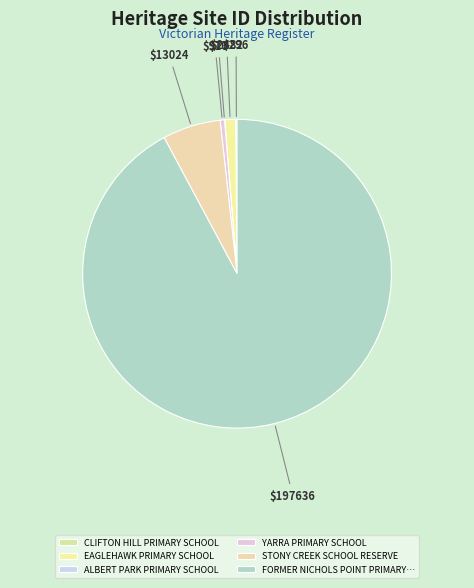

Is there a majority slice in this chart?

Yes